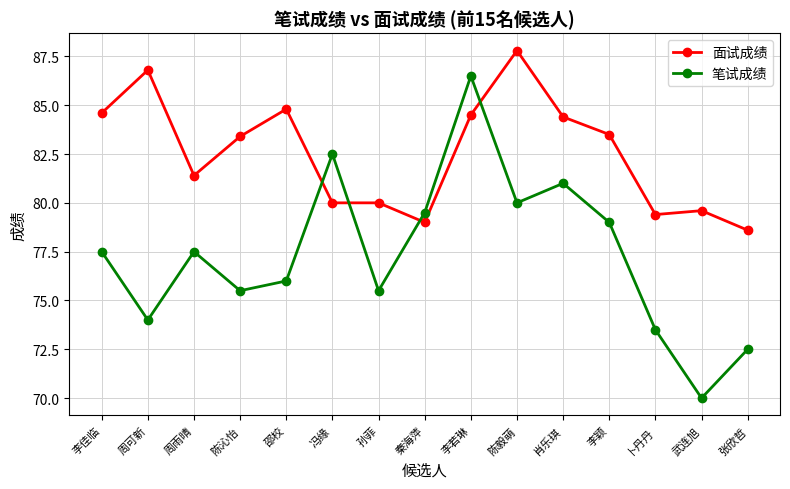

Where does the 笔试成绩 series first go above 77?

李佳临